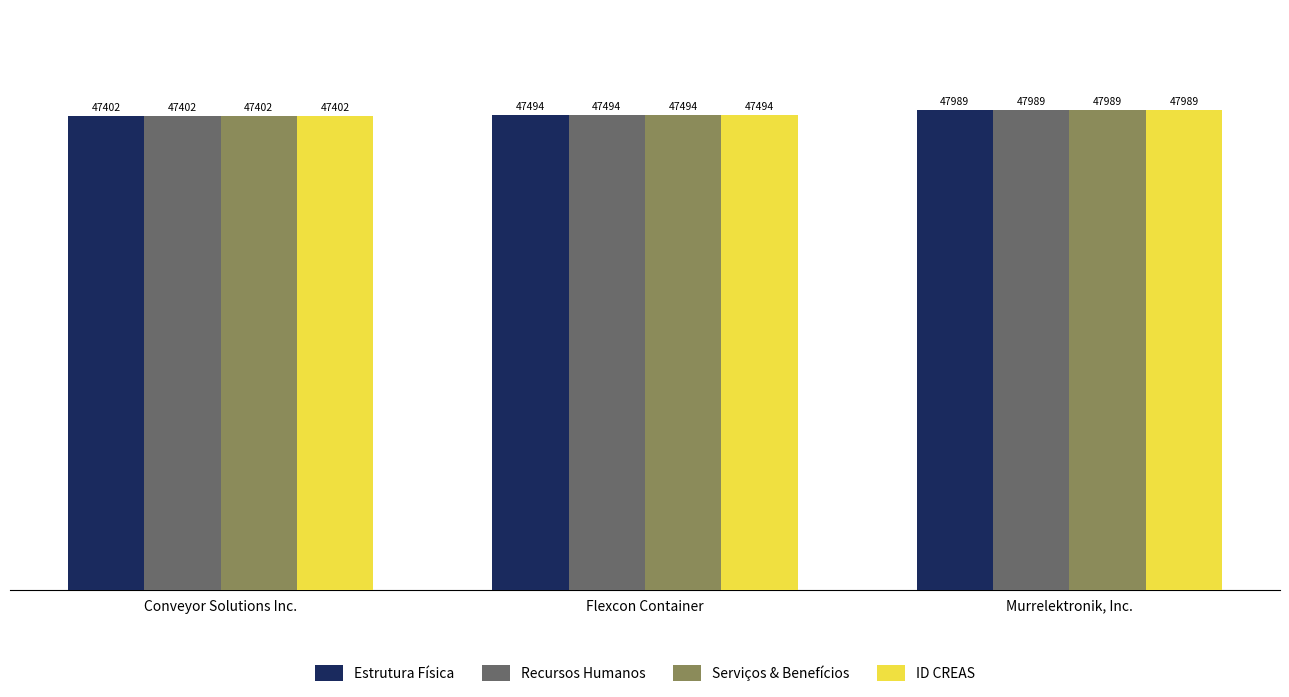

At how many categories does at least one series exceed 47636?

1